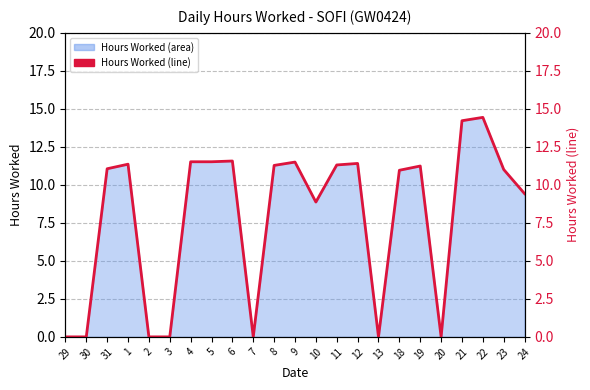

Reading left to right, extract all data points from this chart.

29=0.0	30=0.0	31=11.1	1=11.4	2=0.0	3=0.0	4=11.5	5=11.5	6=11.6	7=0.0	8=11.3	9=11.5	10=8.9	11=11.3	12=11.4	13=0.0	18=11.0	19=11.2	20=0.0	21=14.2	22=14.4	23=11.0	24=9.4